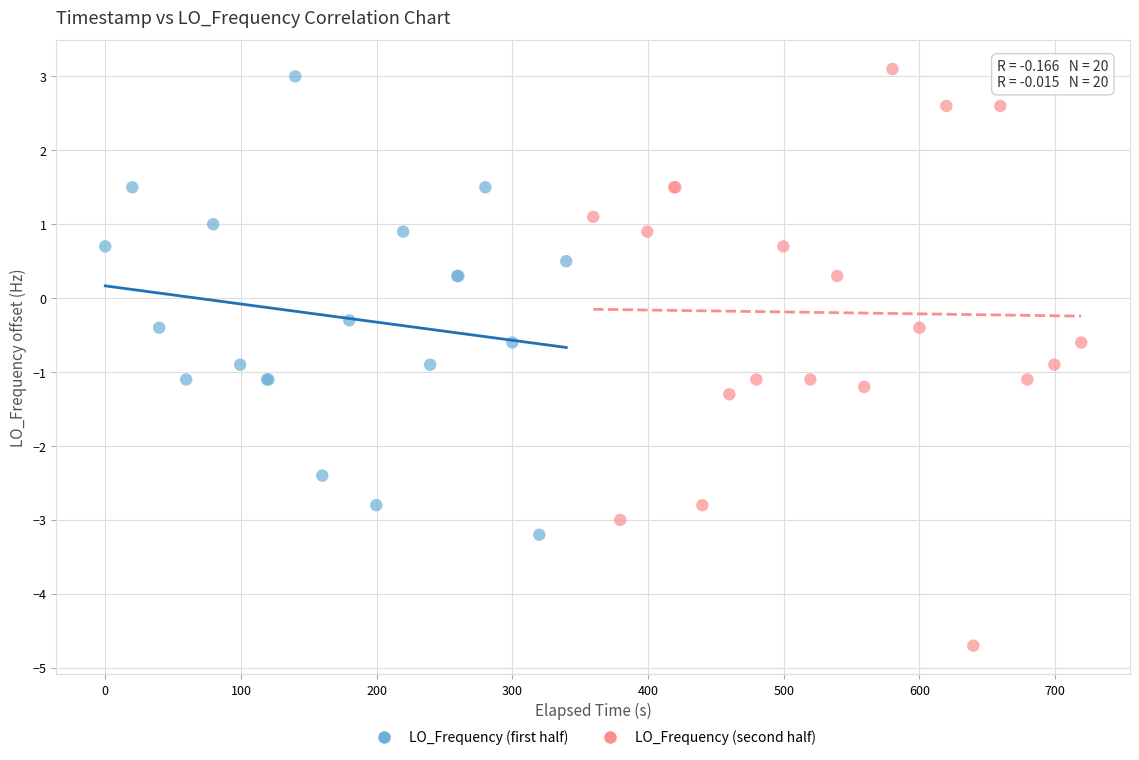

Which series reaches the minimum Y coordinate?

LO_Frequency (second half)